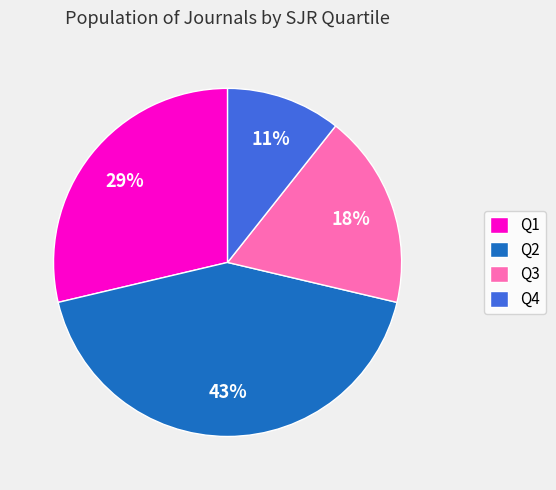

Do Q4 and Q2 together represent more than half of the pie?

Yes